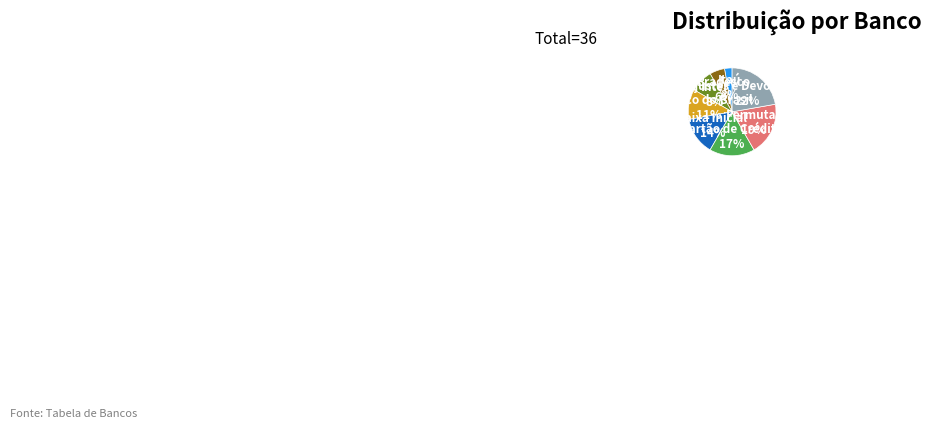

Between Inter and Itaú, which is larger?

Inter